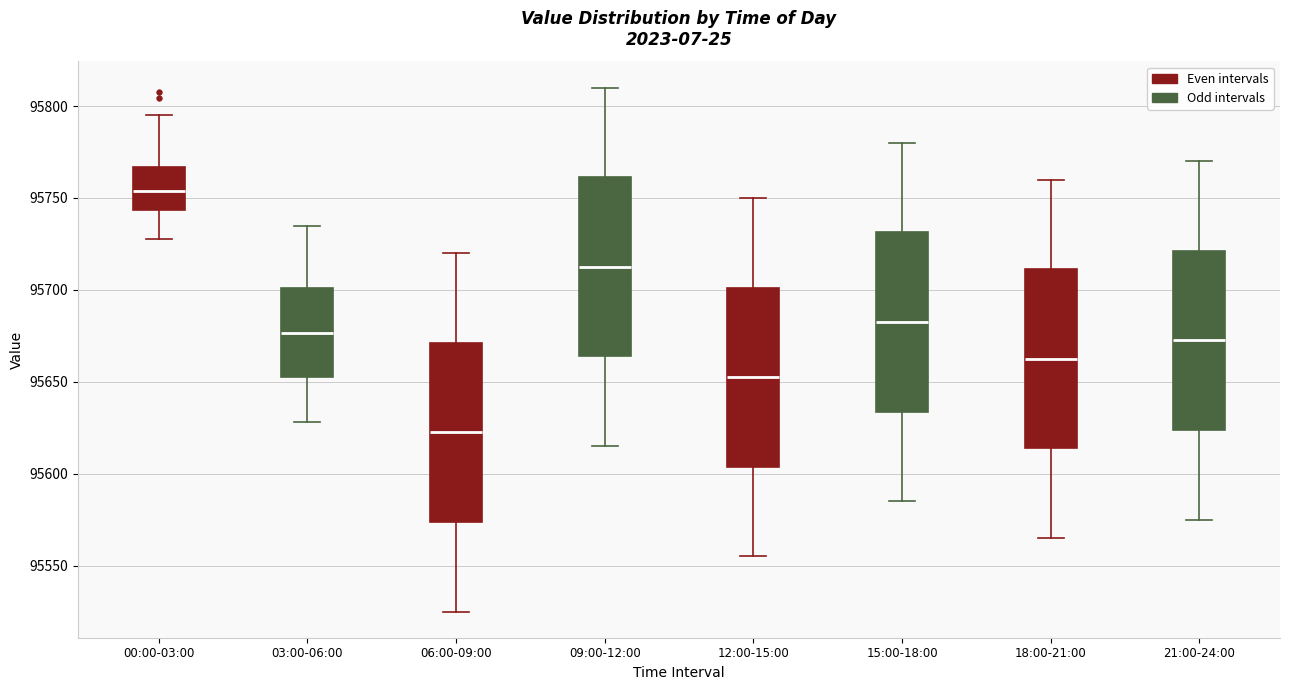

Reading left to right, read every box against the y-axis: the position of its median line, the range the box covers, and the ends of its whiskers. The values are not printed on the chart, so give them approximately, as read against the axis.

00:00-03:00: median 95755, box 95745 to 95765, whiskers 95730 to 95795
03:00-06:00: median 95675, box 95650 to 95700, whiskers 95630 to 95735
06:00-09:00: median 95625, box 95575 to 95670, whiskers 95525 to 95720
09:00-12:00: median 95715, box 95665 to 95760, whiskers 95615 to 95810
12:00-15:00: median 95655, box 95605 to 95700, whiskers 95555 to 95750
15:00-18:00: median 95685, box 95635 to 95730, whiskers 95585 to 95780
18:00-21:00: median 95665, box 95615 to 95710, whiskers 95565 to 95760
21:00-24:00: median 95675, box 95625 to 95720, whiskers 95575 to 95770